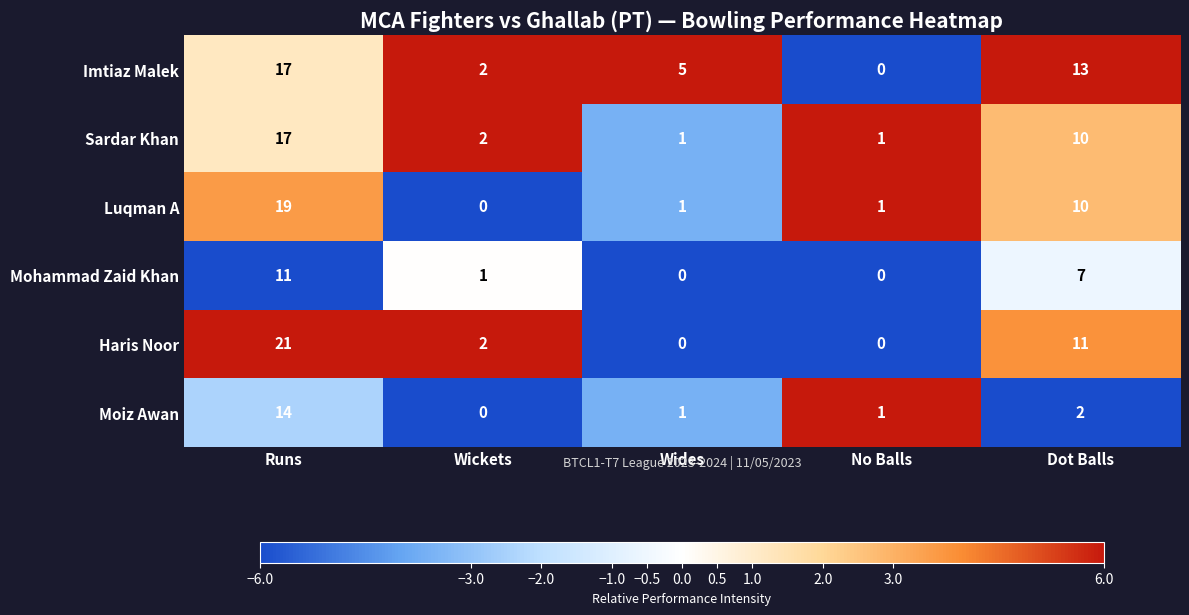

What is the spread (max minus min) of values at Dot Balls?

11